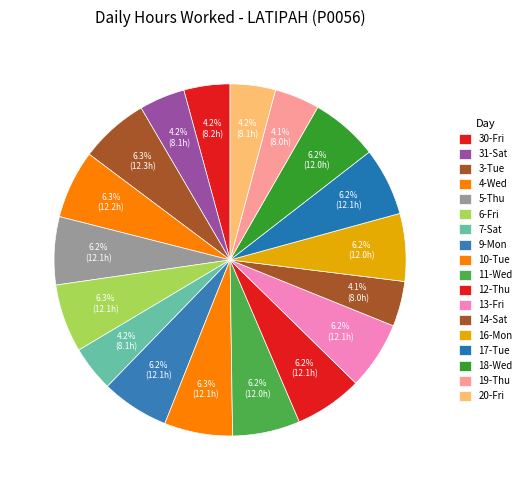

What percentage is the 14-Sat slice, to the nearest percent?

4%